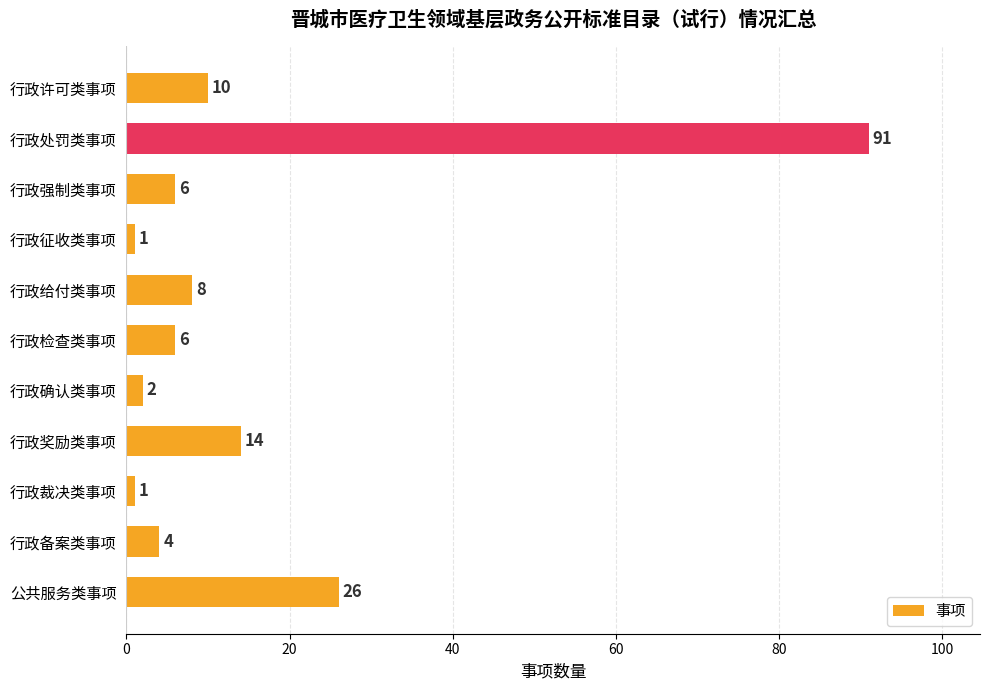

What is the difference between the values at 公共服务类事项 and 行政奖励类事项?

12